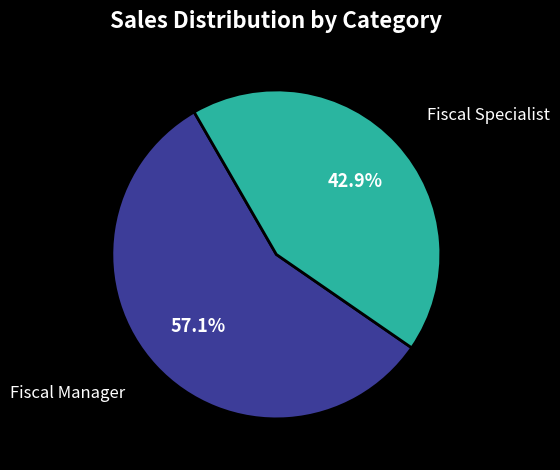

To the nearest percent, what is the average slice percentage?

50%